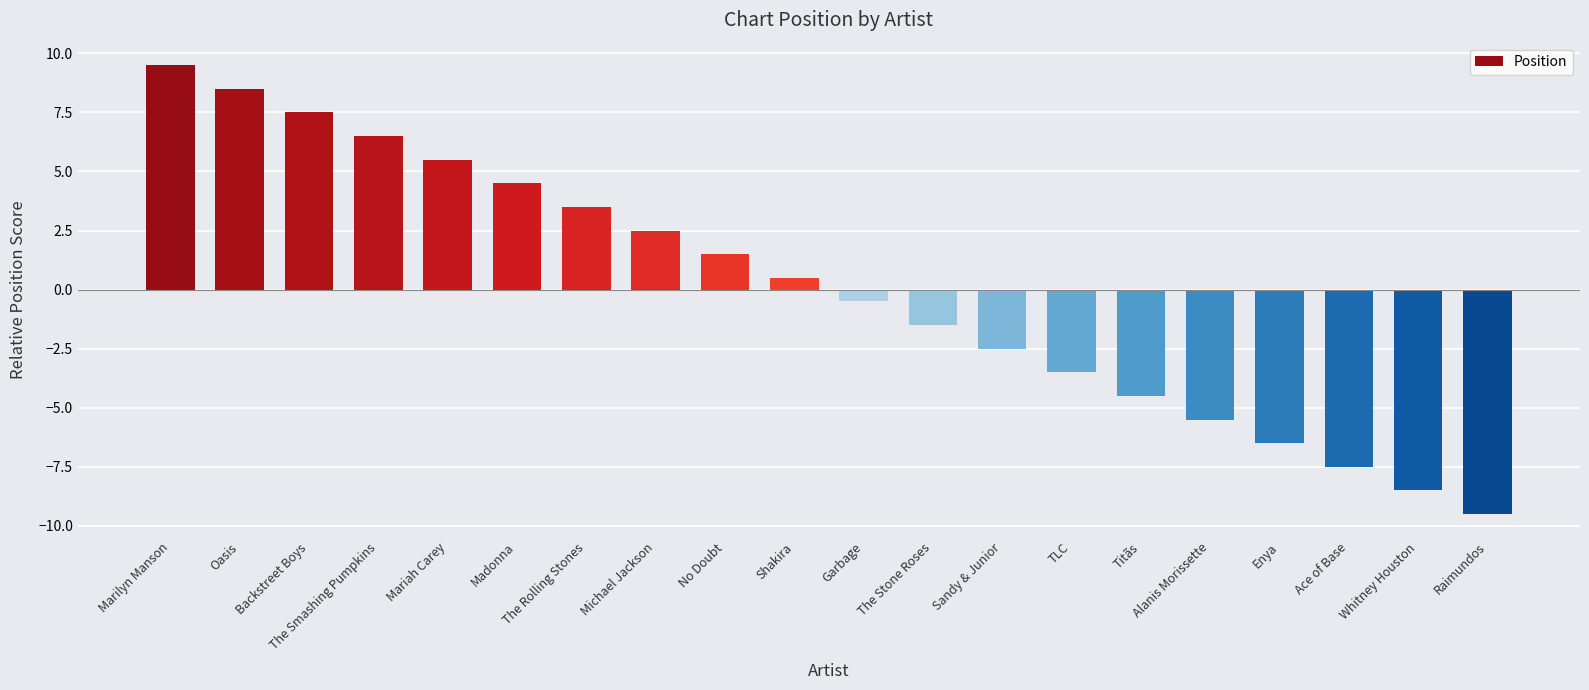

What is the difference between the maximum and second lowest values?

18.0